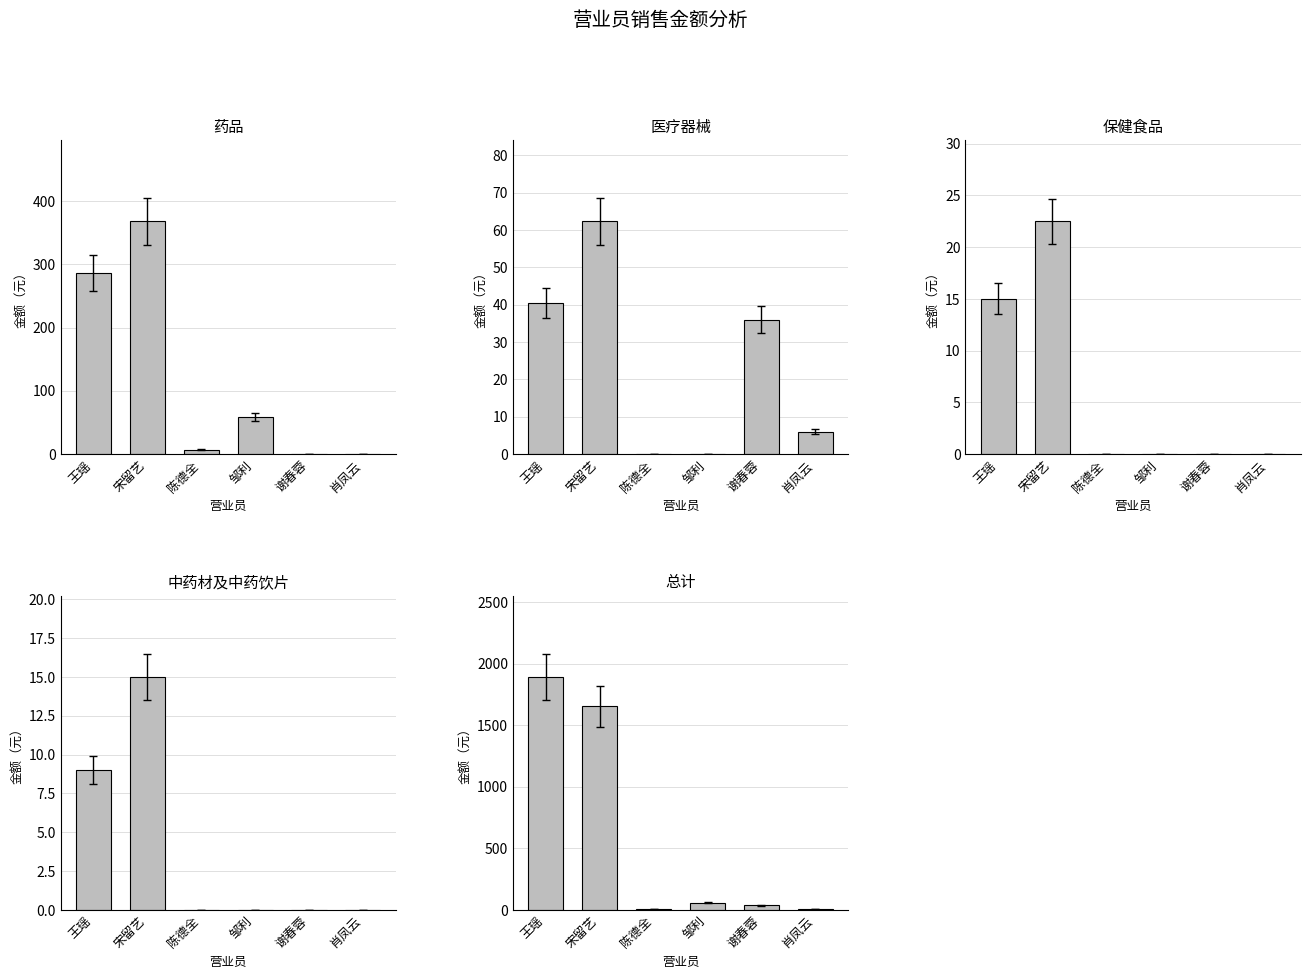

What is the average value of the 医疗器械 series?

24.1